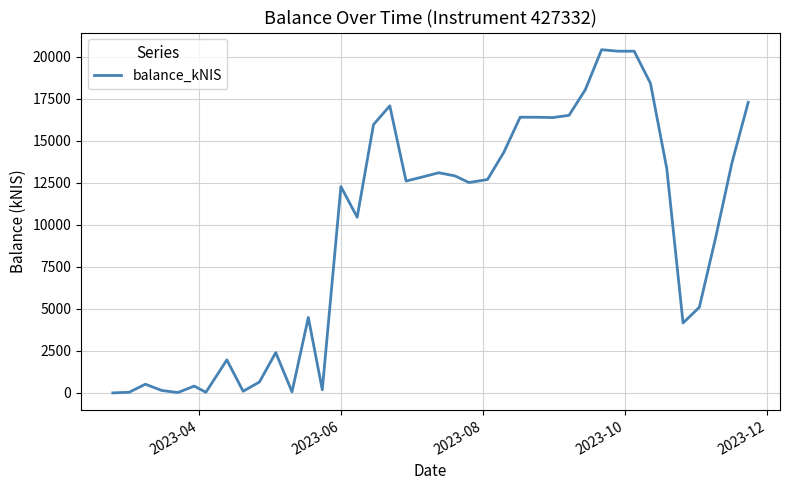

What is the difference between the maximum and minimum values?

20405.3